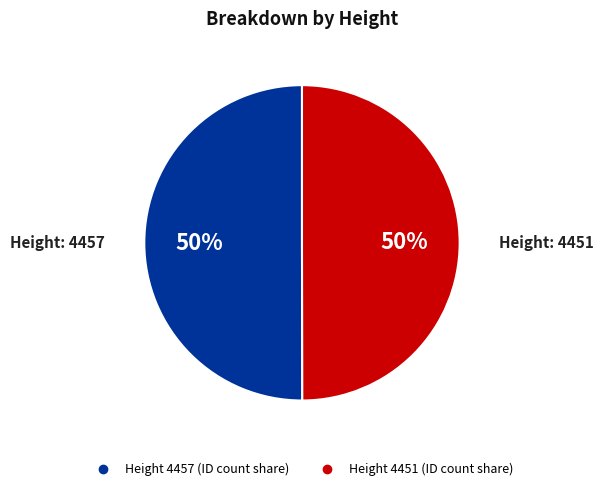

To the nearest percent, what is the average slice percentage?

50%